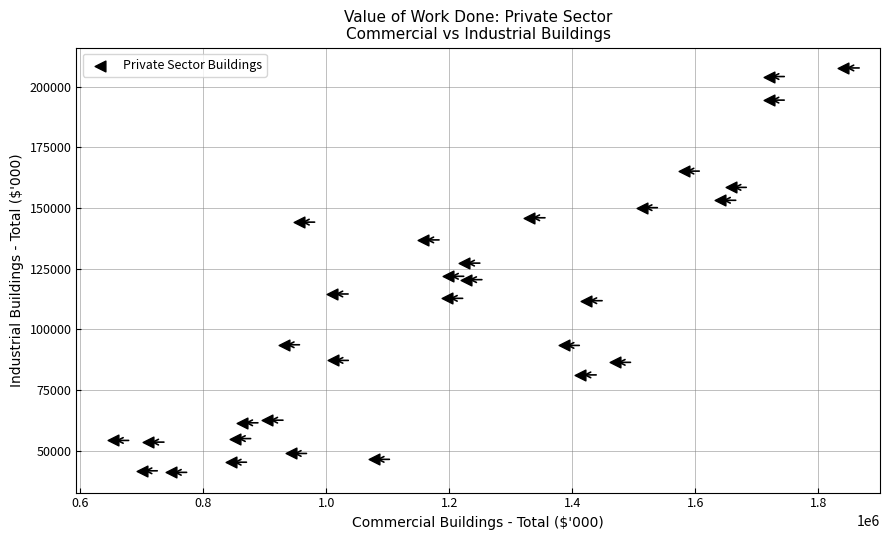

What is the range of Y values (max minus min)?

166648